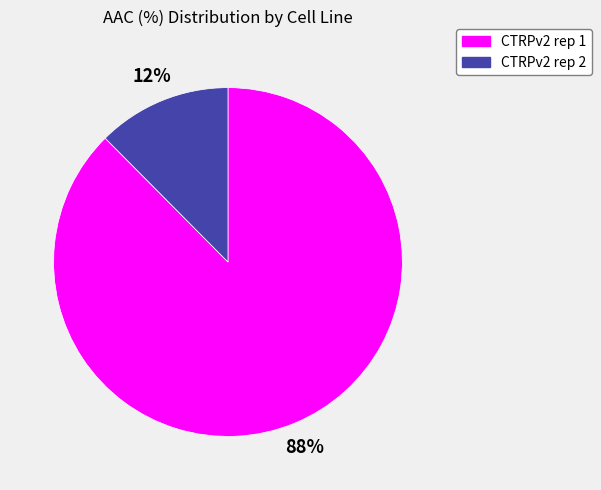

Do CTRPv2 rep 1 and CTRPv2 rep 2 together represent more than half of the pie?

Yes